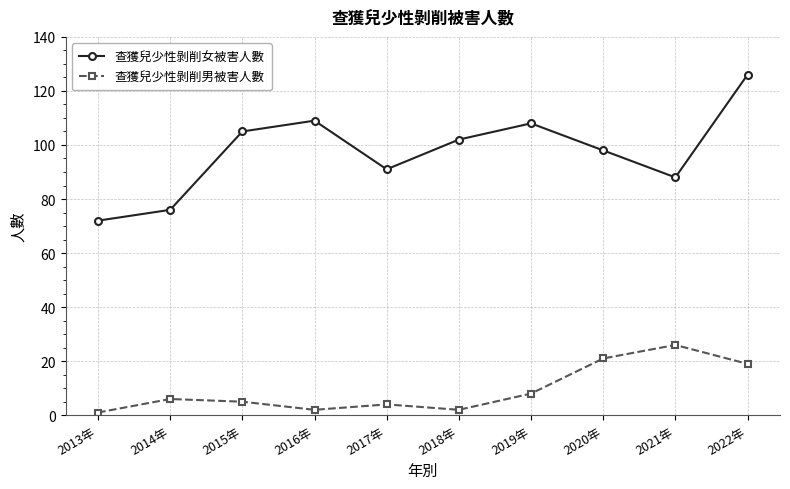

How many categories are shown in the chart?

10